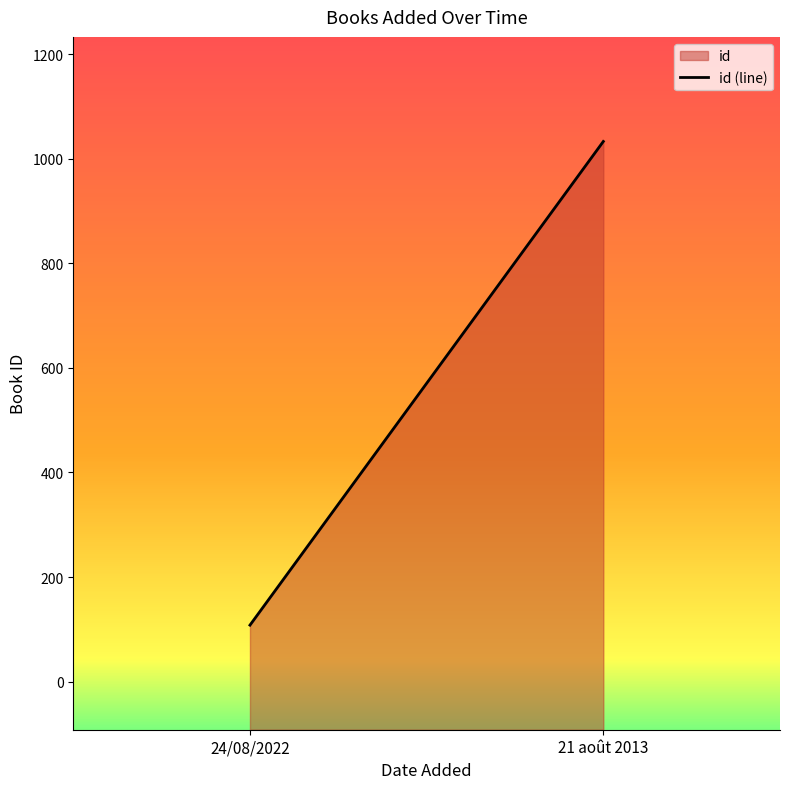

Is it true that the value at 24/08/2022 is 108?

True